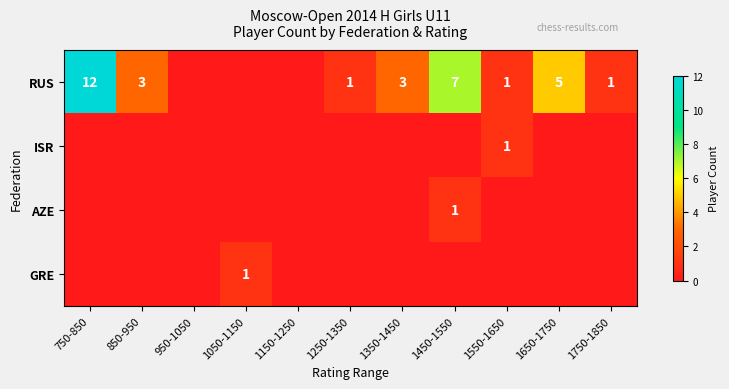

Is it true that RUS equals 17 at 750-850?

False